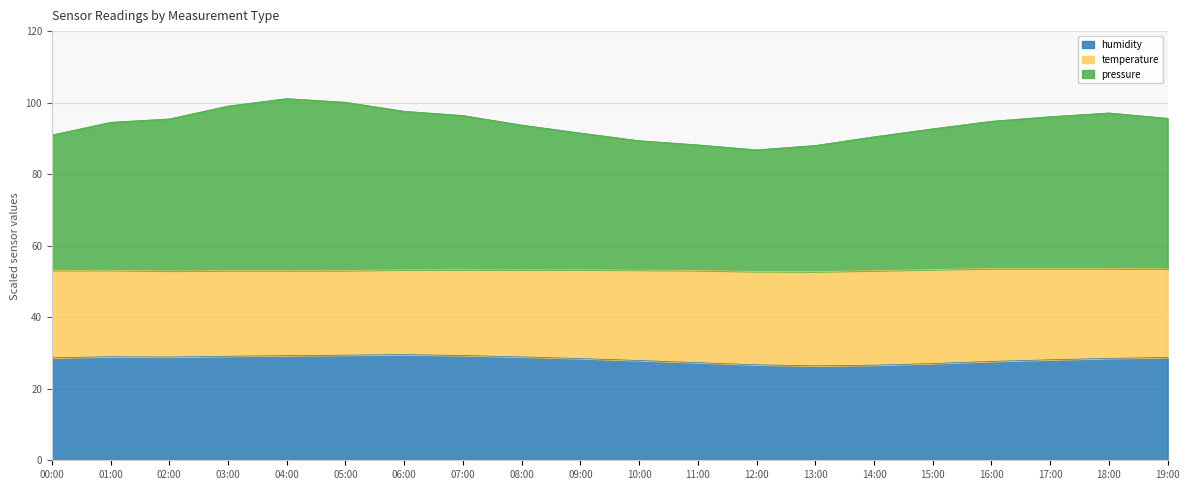

What is the difference between the second highest and second lowest values in the humidity series?

2.8